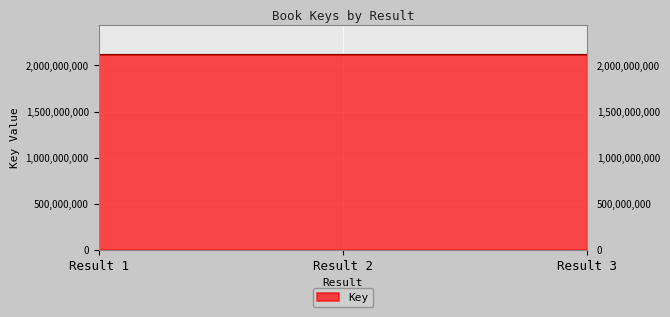

How many series are shown in this chart?

1